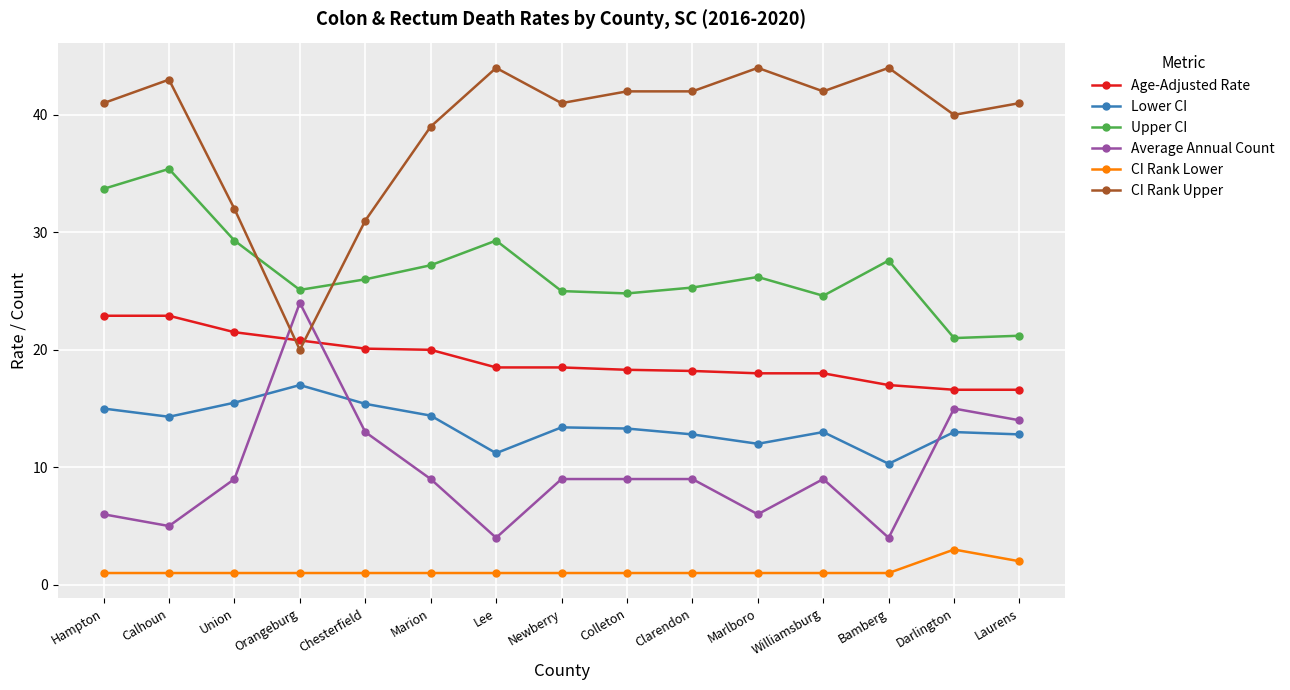

Which series changed the most between Union and Newberry?

CI Rank Upper